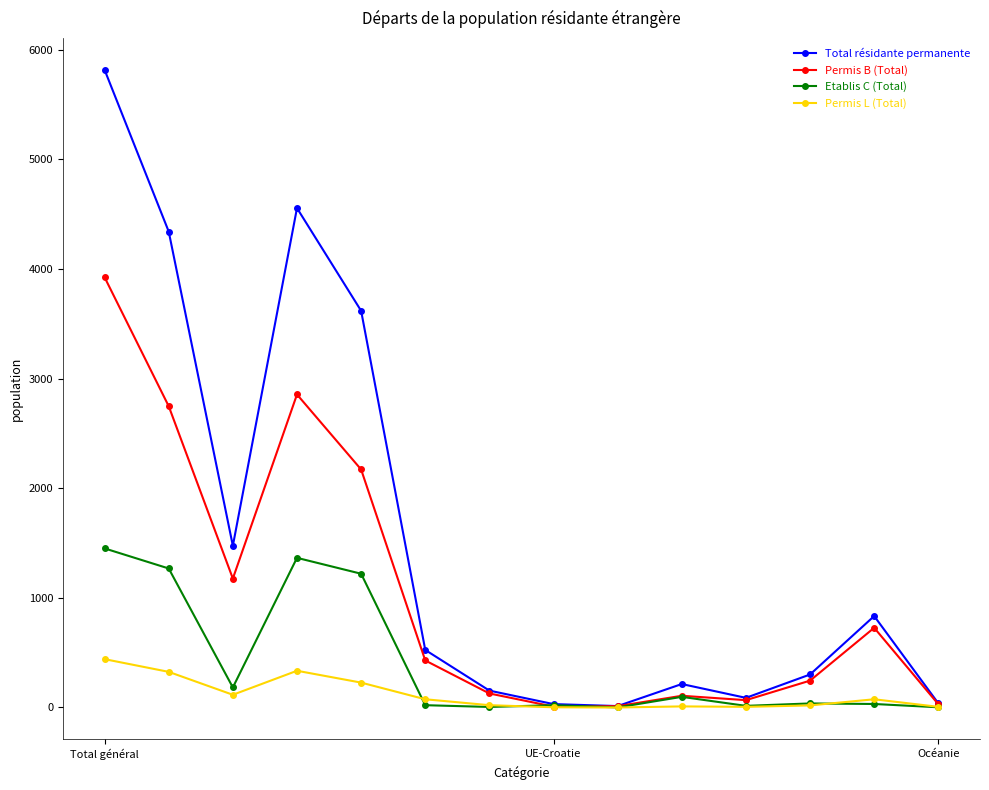

How many categories are shown in the chart?

14